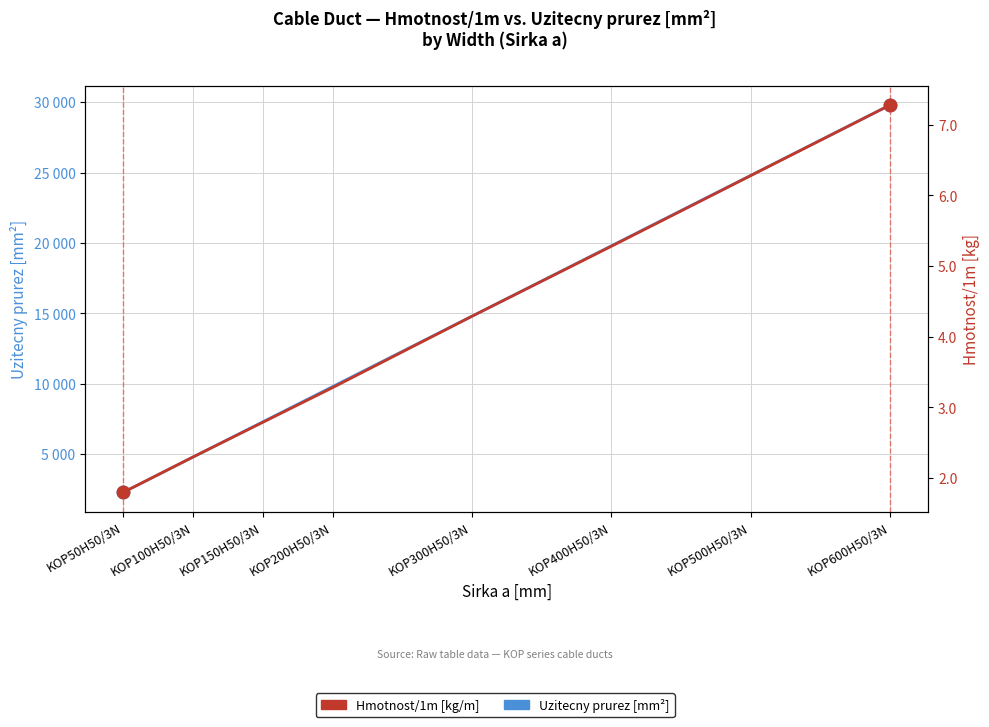

True or false: Hmotnost/1m has more than 1 interior local peaks.

False